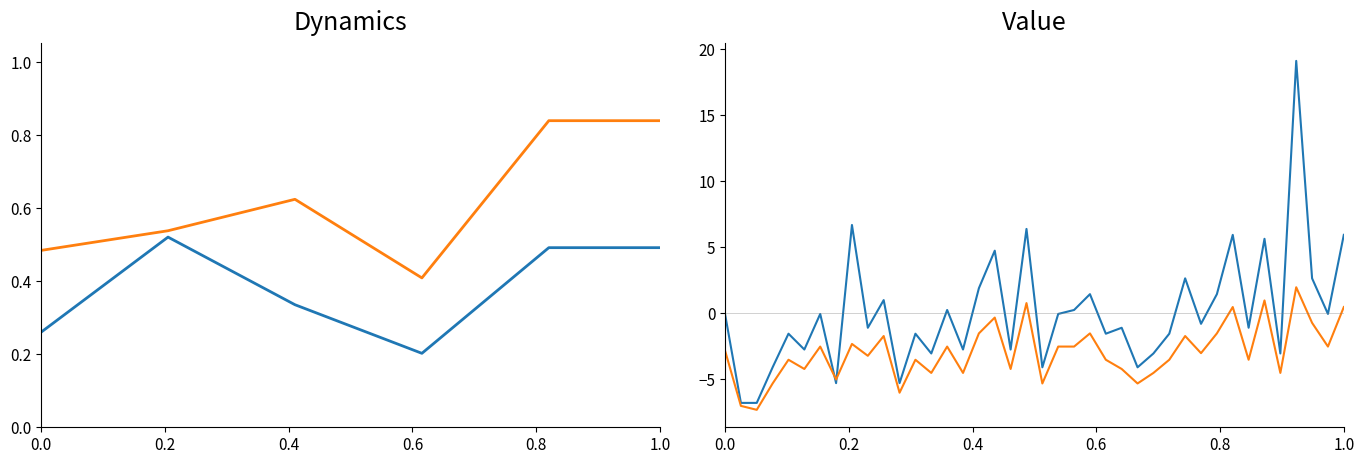

How many categories are shown in the chart?

40